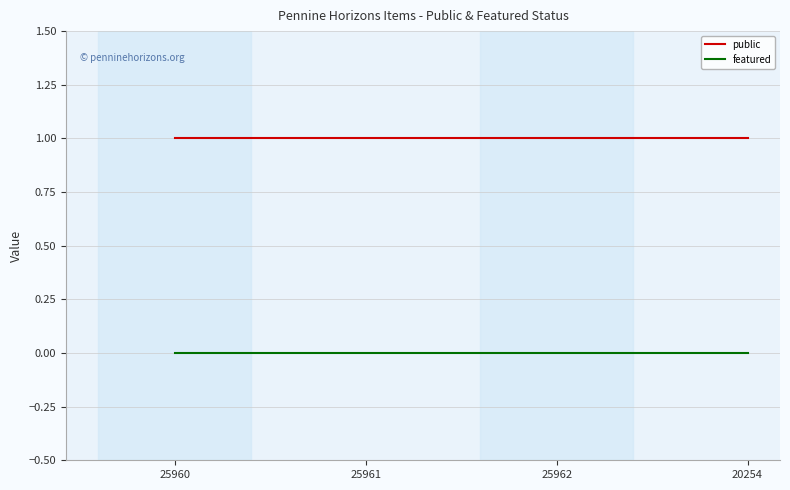

True or false: public and featured cross at least once.

False